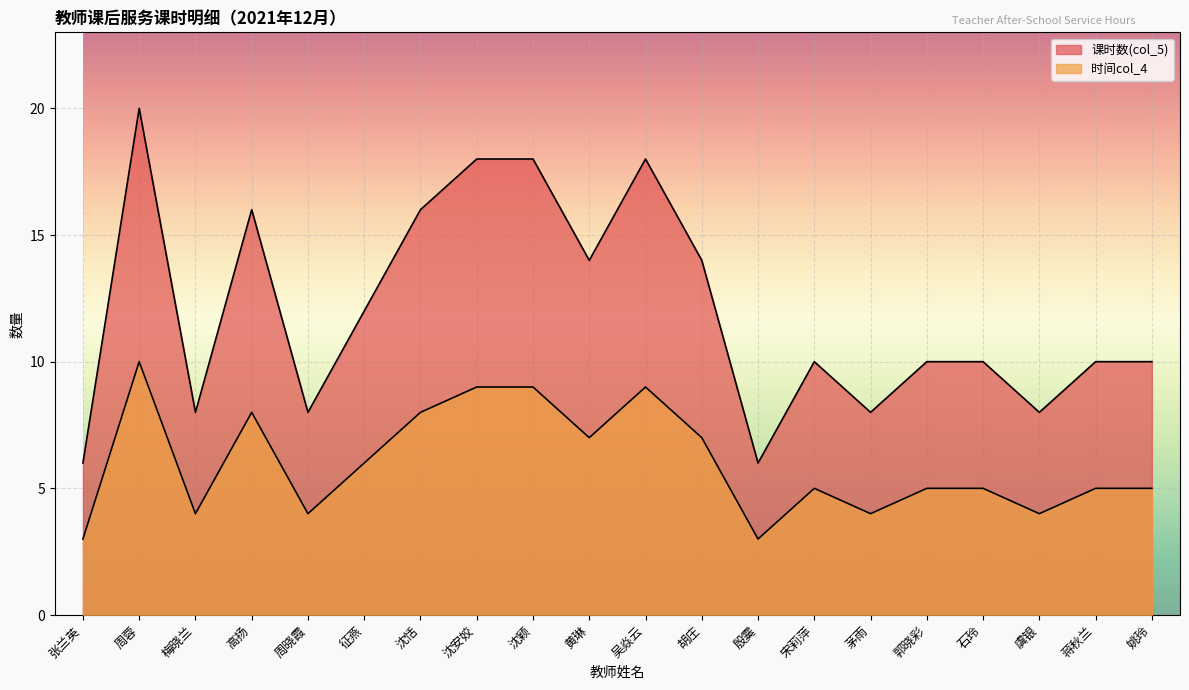

True or false: 课时数(col_5) and 时间col_4 cross at least once.

False